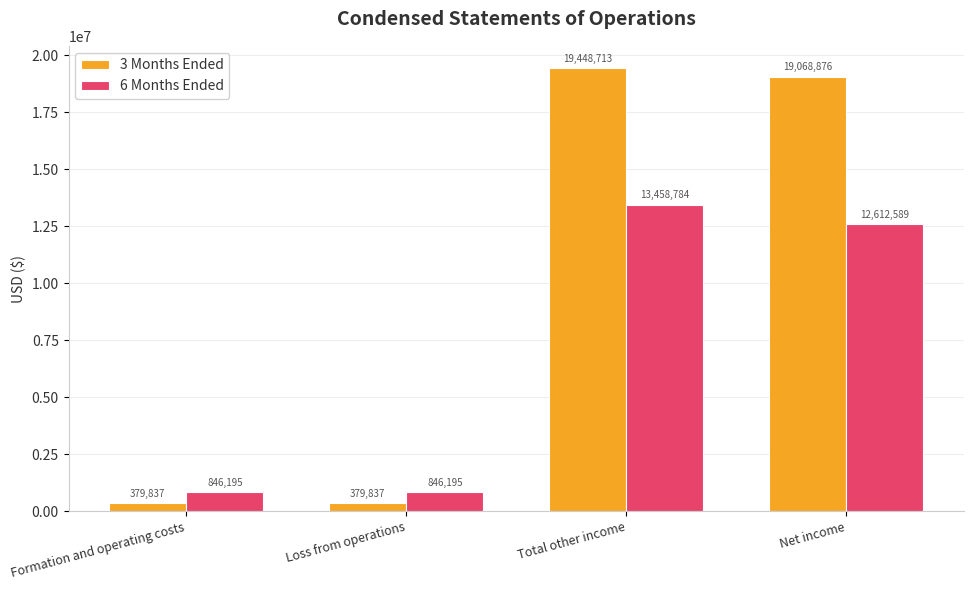

What is the spread (max minus min) of values at Loss from operations?

466358